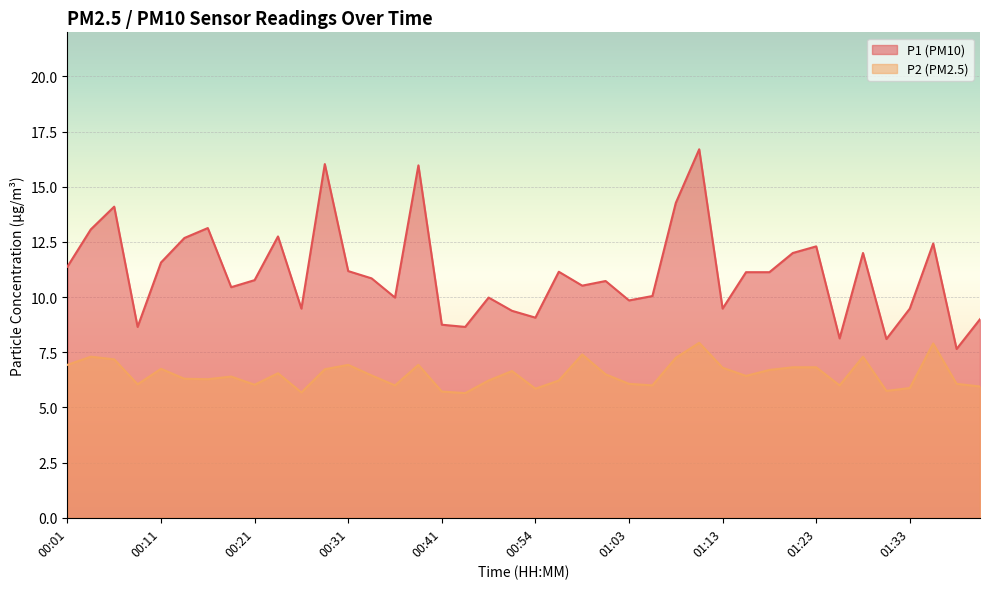

How many values in the P1 series exceed 10?

25